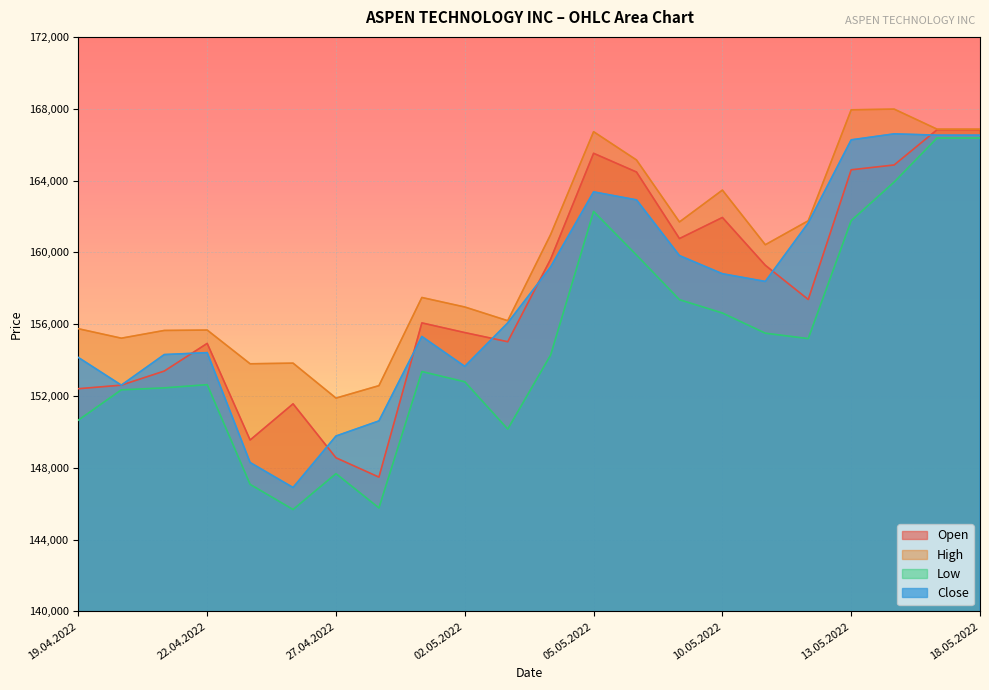

True or false: Low and High cross at least once.

False